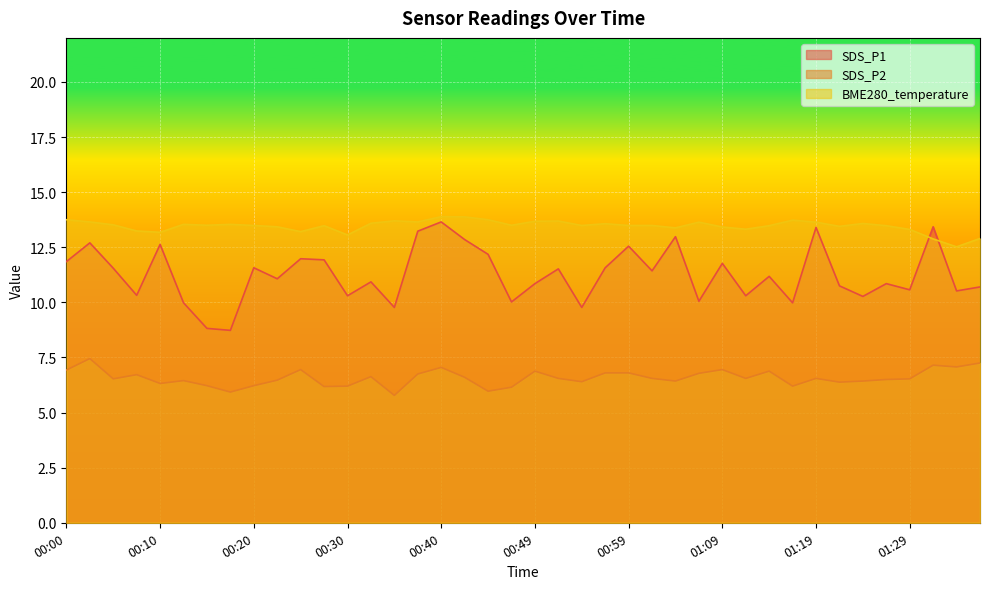

At which category is the sum across all series the highest?

00:40